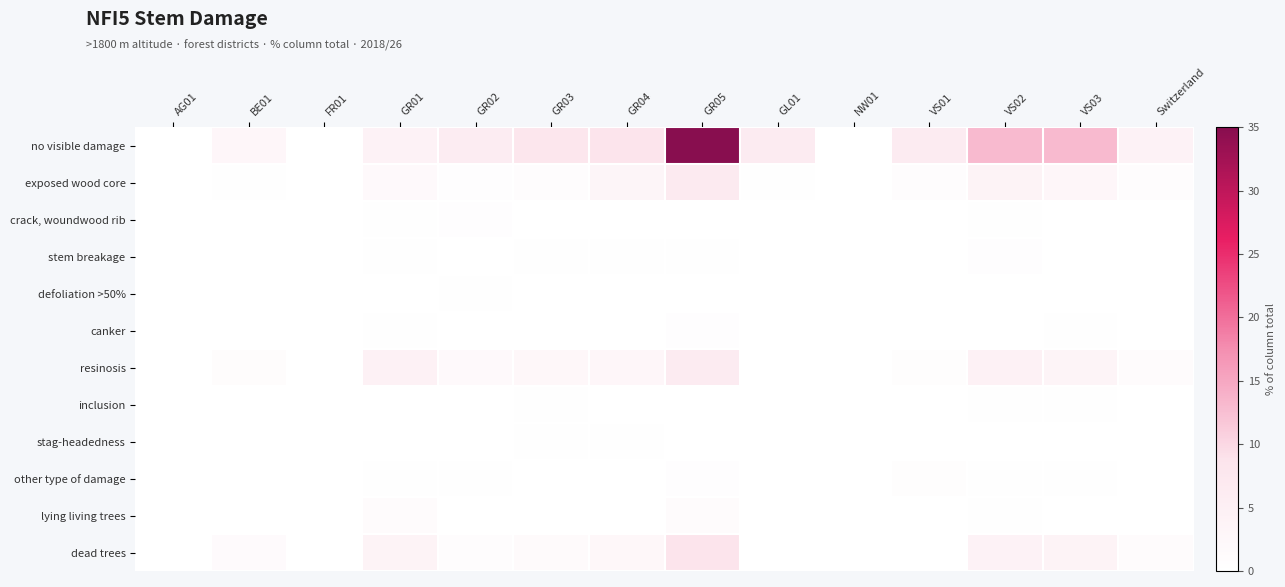

Which label corresponds to the smallest value in the chart?

AG01